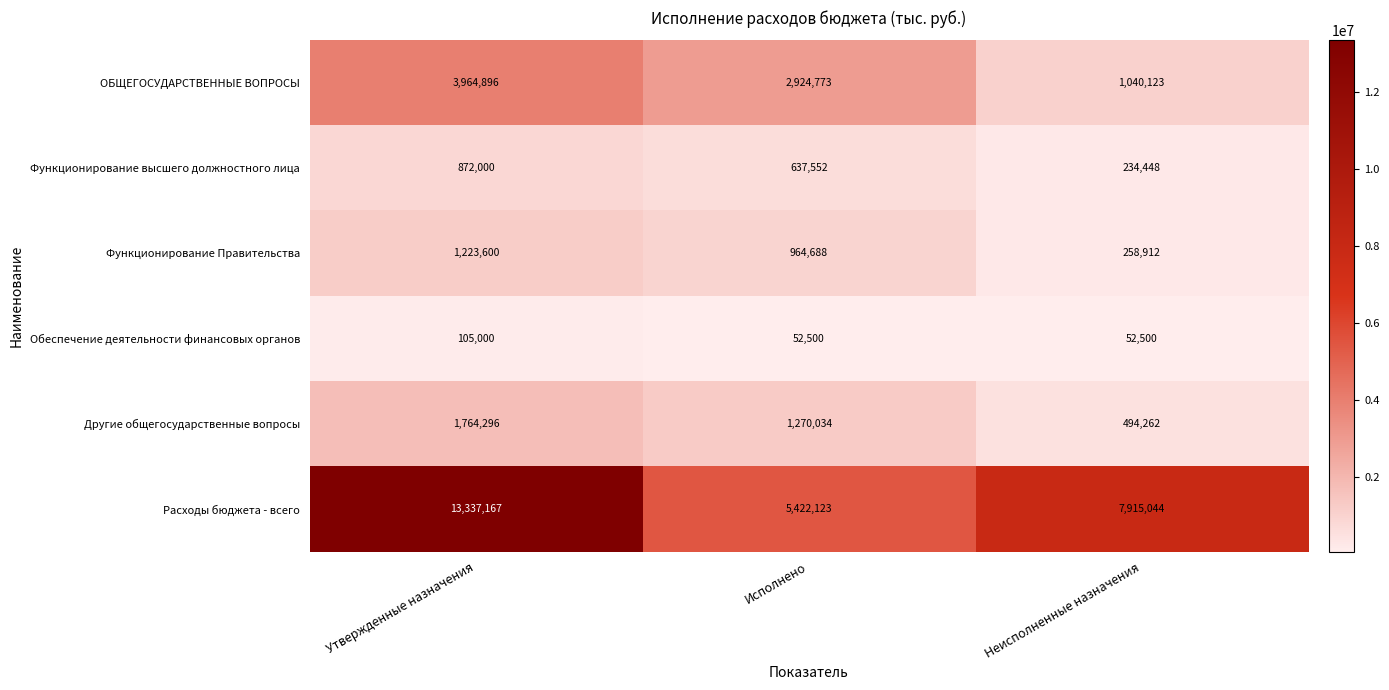

Reading left to right, what are all the values shown in this chart?

ОБЩЕГОСУДАРСТВЕННЫЕ ВОПРОСЫ: Утвержденные назначения=3964896	Исполнено=2924773	Неисполненные назначения=1040123
Функционирование высшего должностного лица: Утвержденные назначения=872000	Исполнено=637552	Неисполненные назначения=234448
Функционирование Правительства: Утвержденные назначения=1223600	Исполнено=964688	Неисполненные назначения=258912
Обеспечение деятельности финансовых органов: Утвержденные назначения=105000	Исполнено=52500	Неисполненные назначения=52500
Другие общегосударственные вопросы: Утвержденные назначения=1764296	Исполнено=1270034	Неисполненные назначения=494262
Расходы бюджета - всего: Утвержденные назначения=13337167	Исполнено=5422123	Неисполненные назначения=7915044